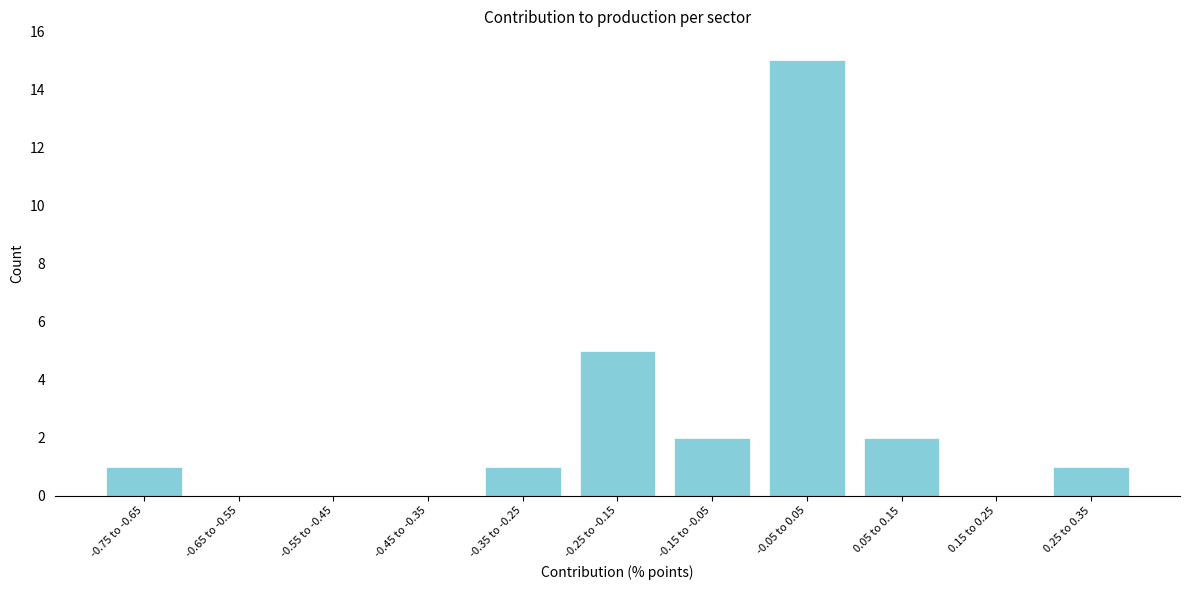

Reading left to right, what are all the values shown in this chart?

-0.75 to -0.65=1	-0.65 to -0.55=0	-0.55 to -0.45=0	-0.45 to -0.35=0	-0.35 to -0.25=1	-0.25 to -0.15=5	-0.15 to -0.05=2	-0.05 to 0.05=15	0.05 to 0.15=2	0.15 to 0.25=0	0.25 to 0.35=1